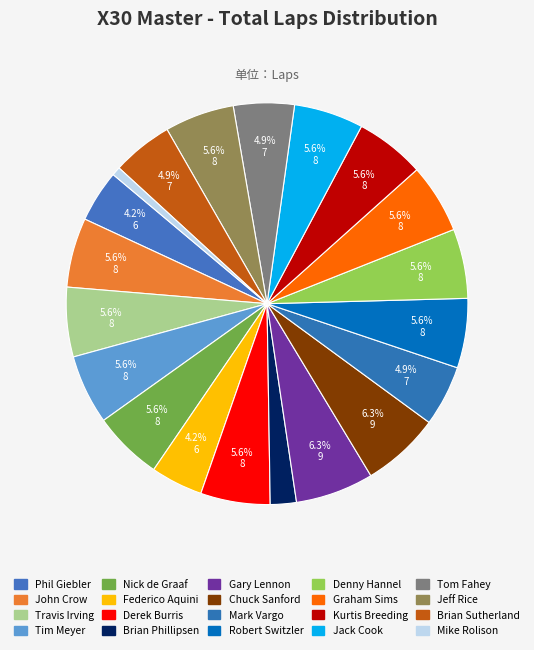

To the nearest percent, what is the combined percentage of Robert Switzler and Denny Hannel?

11%